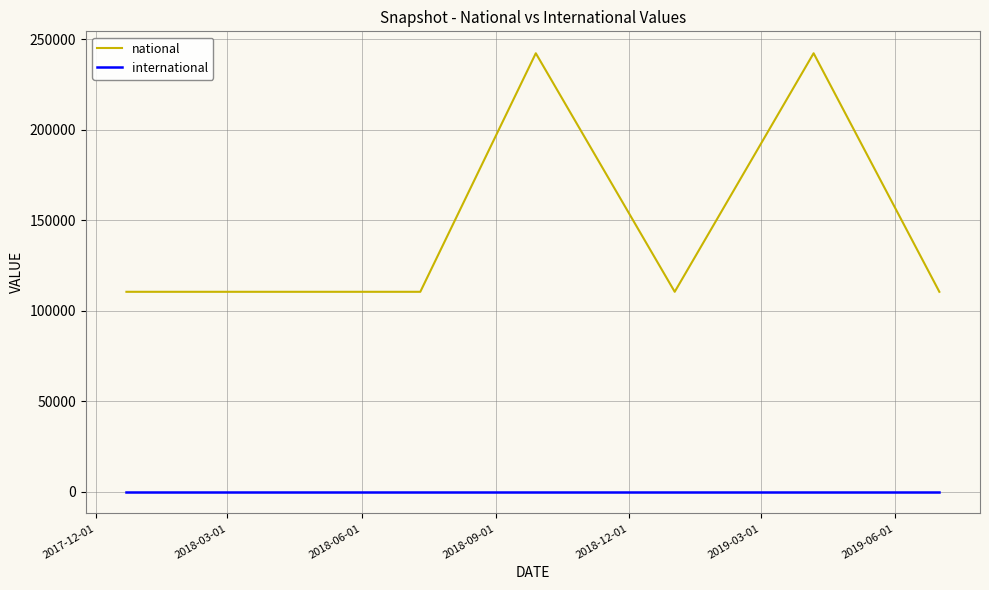

What is the minimum value for national?

110412